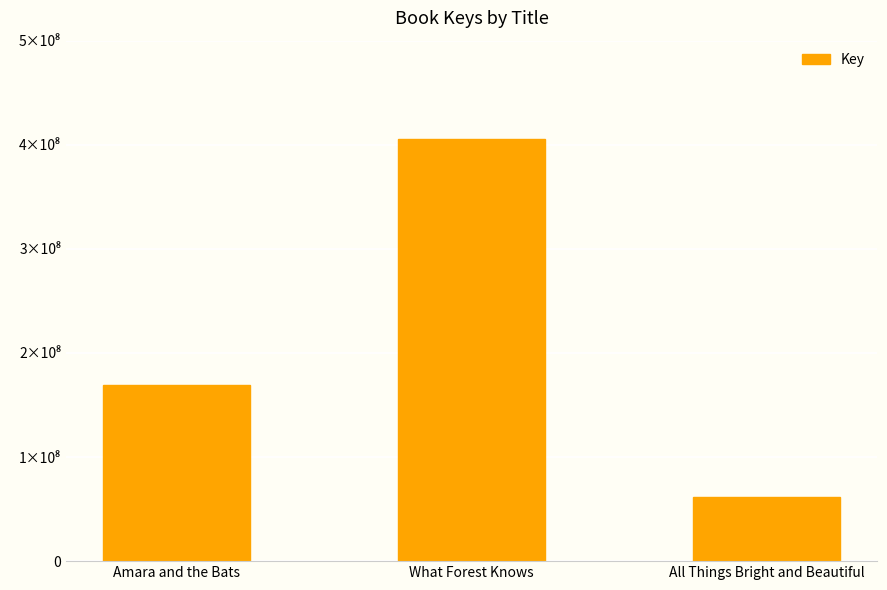

Are the bars grouped side by side (vs. stacked)?

No